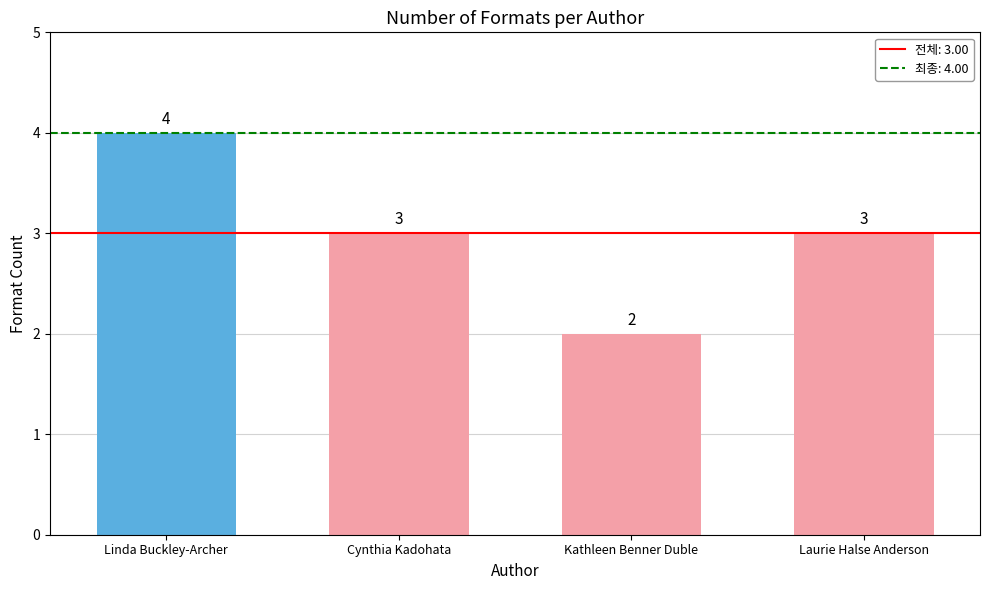

Where does the data first go above 3?

Linda Buckley-Archer